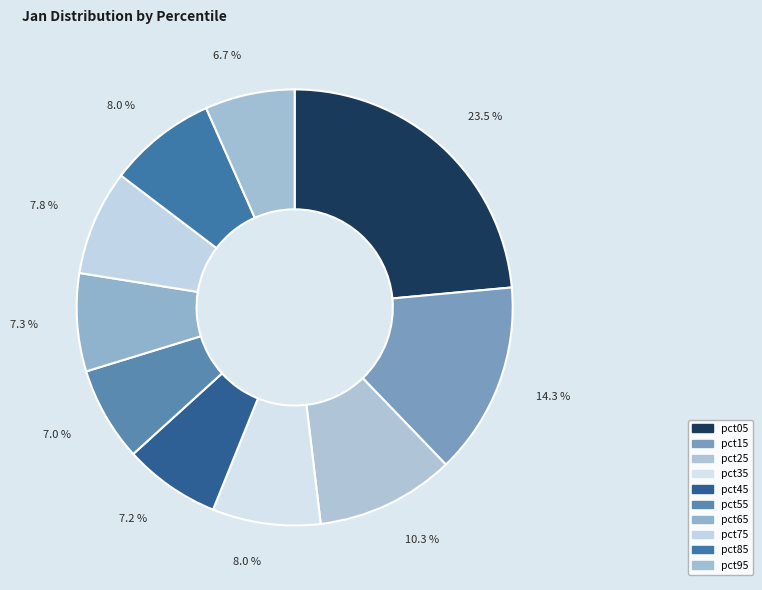

To the nearest percent, what is the average slice percentage?

10%